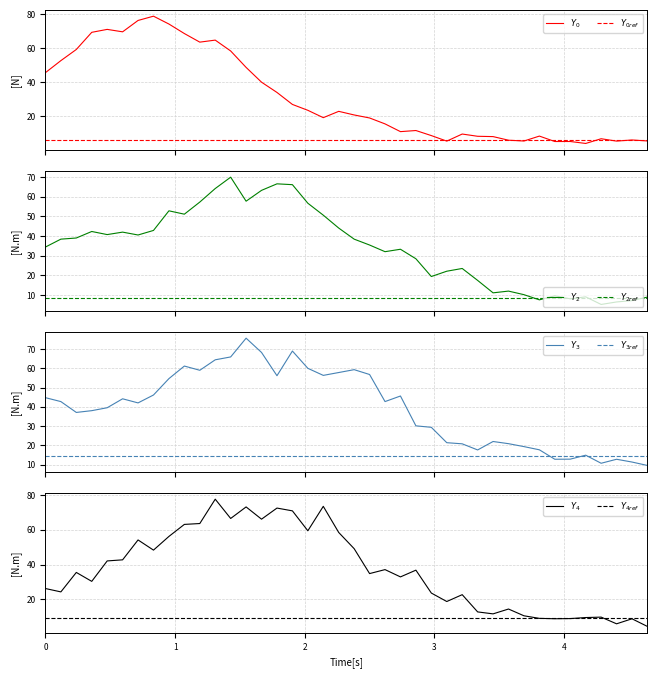

Is this an area chart (filled region under the line)?

No